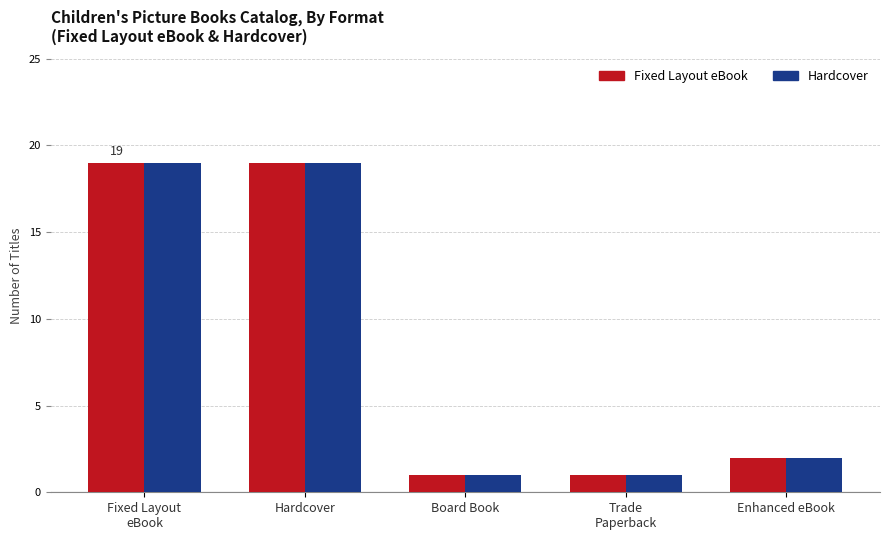

What is the difference between the maximum and minimum values in the Hardcover series?

18